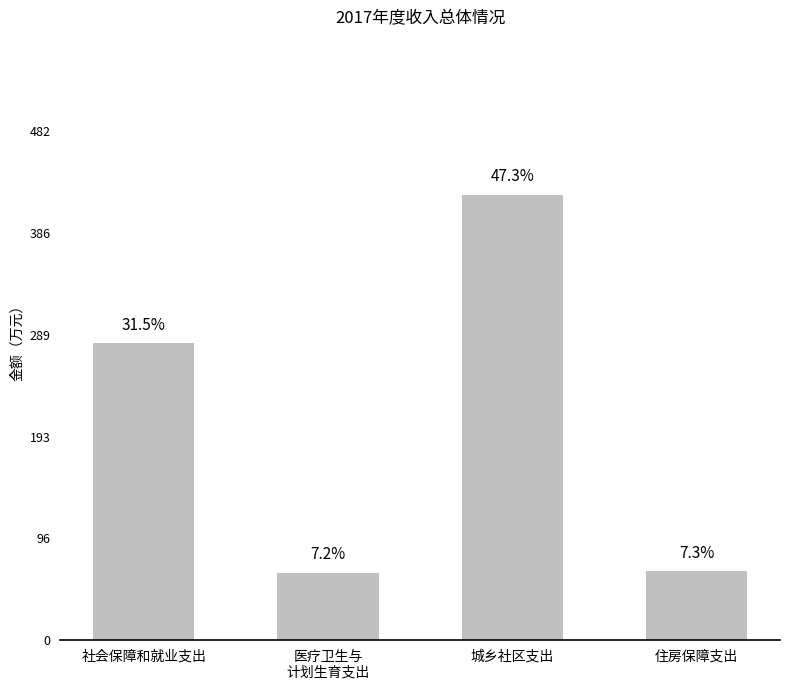

How many bars are there in total?

4